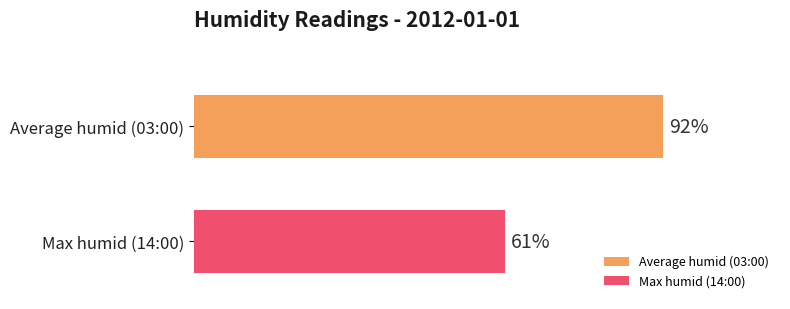

Which series has the widest spread of values?

Average humid (03:00)